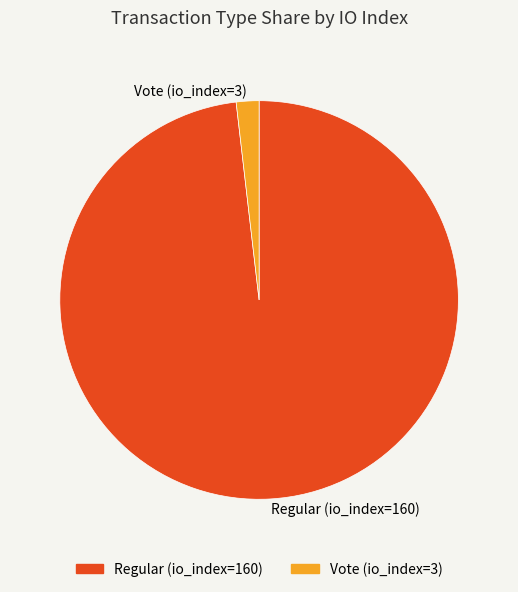

What is the largest slice in the pie chart?

Regular (io_index=160)